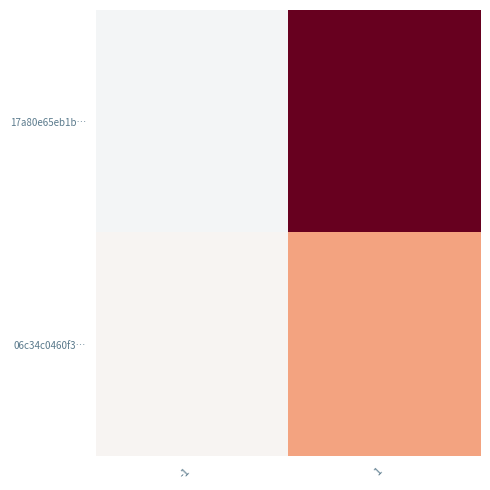

At which category is the sum across all series the highest?

1